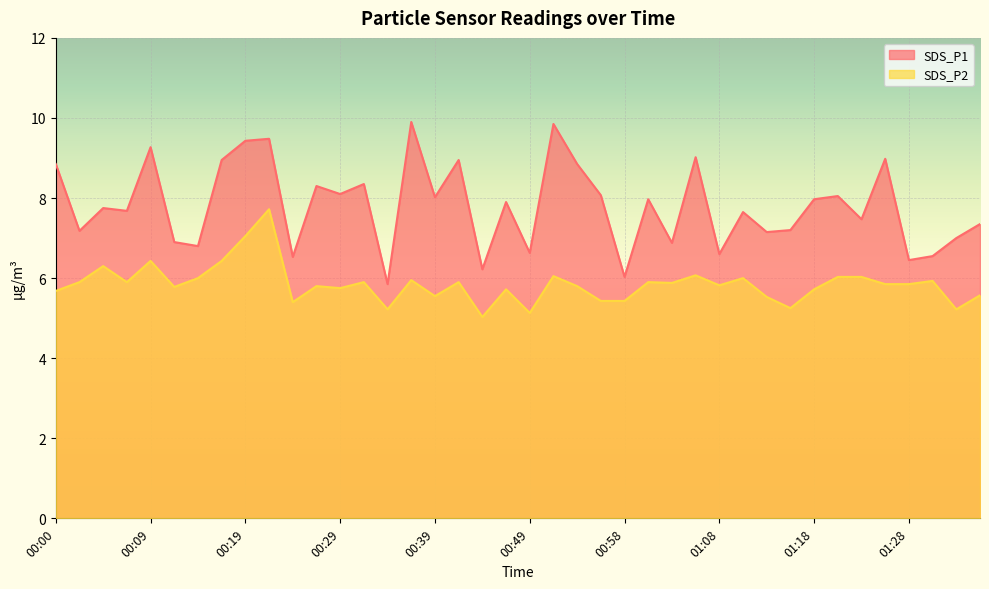

Reading left to right, extract all data points from this chart.

SDS_P1: 00:00=8.8	00:02=7.2	00:05=7.8	00:07=7.7	00:09=9.3	00:12=6.9	00:14=6.8	00:17=8.9	00:19=9.4	00:22=9.5	00:24=6.5	00:27=8.3	00:29=8.1	00:31=8.3	00:34=5.8	00:36=9.9	00:39=8.0	00:41=8.9	00:44=6.2	00:46=7.9	00:49=6.6	00:51=9.8	00:53=8.8	00:56=8.1	00:58=6.0	01:01=8.0	01:03=6.9	01:06=9.0	01:08=6.6	01:11=7.7	01:13=7.2	01:15=7.2	01:18=8.0	01:20=8.1	01:23=7.5	01:25=9.0	01:28=6.5	01:30=6.5	01:33=7.0	01:35=7.3
SDS_P2: 00:00=5.7	00:02=5.9	00:05=6.3	00:07=5.9	00:09=6.4	00:12=5.8	00:14=6.0	00:17=6.4	00:19=7.0	00:22=7.7	00:24=5.4	00:27=5.8	00:29=5.8	00:31=5.9	00:34=5.2	00:36=6.0	00:39=5.5	00:41=5.9	00:44=5.0	00:46=5.7	00:49=5.1	00:51=6.0	00:53=5.8	00:56=5.4	00:58=5.4	01:01=5.9	01:03=5.9	01:06=6.1	01:08=5.8	01:11=6.0	01:13=5.5	01:15=5.2	01:18=5.7	01:20=6.0	01:23=6.0	01:25=5.8	01:28=5.8	01:30=5.9	01:33=5.2	01:35=5.6